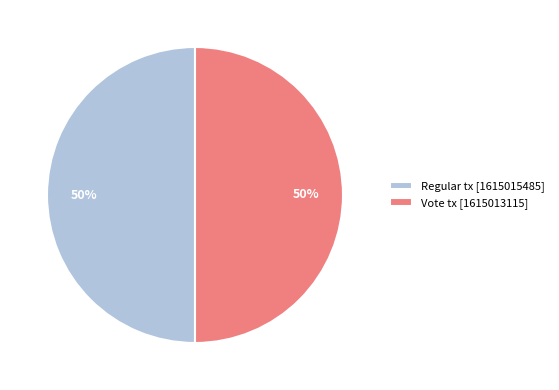

Do Regular and Vote together represent more than half of the pie?

Yes